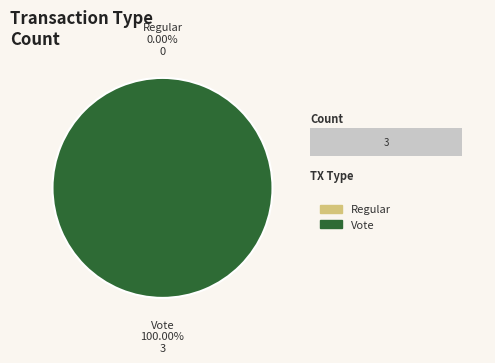

Count the number of slices in the pie.

2